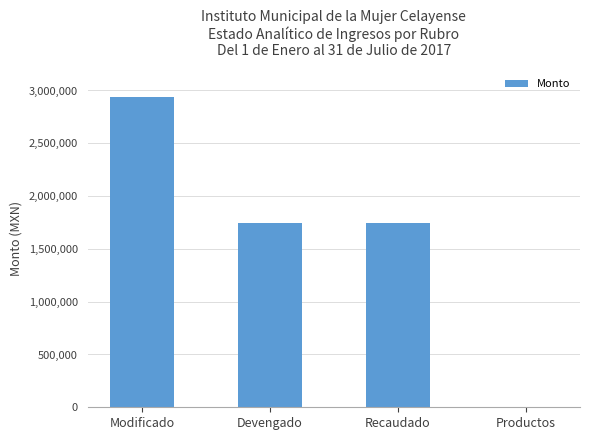

What is the average value?

1607831.1